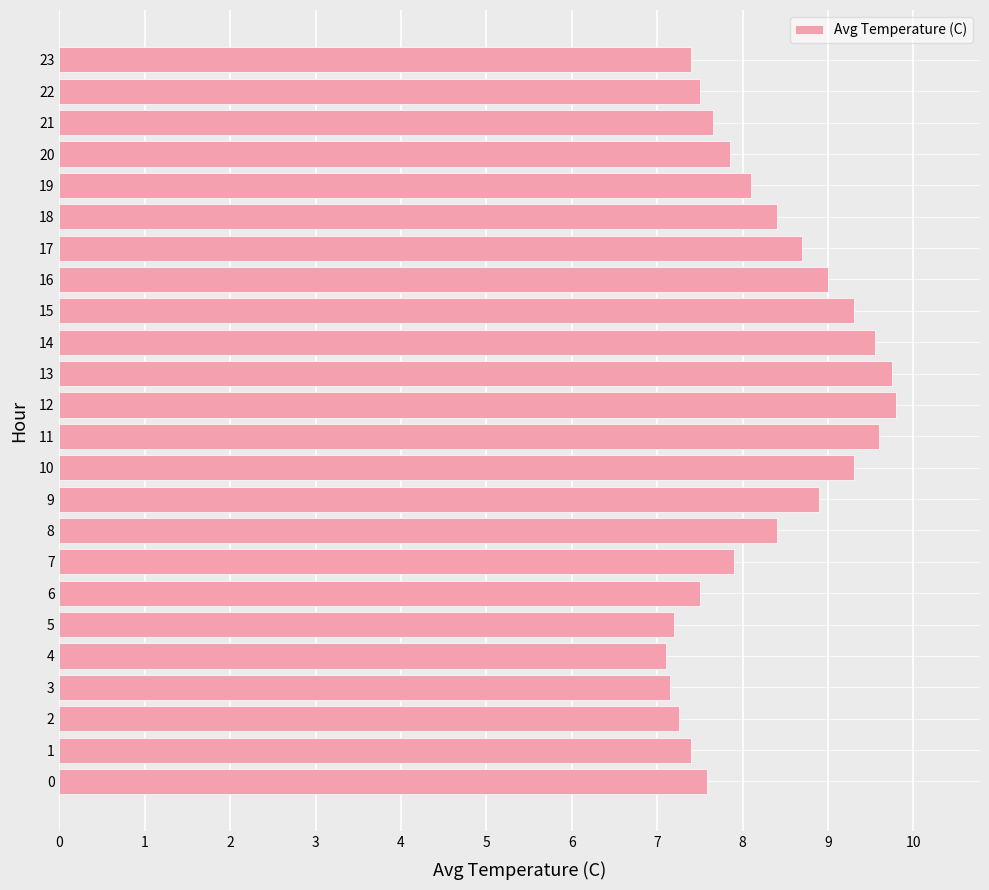

What is the difference between the maximum and minimum values?

2.7